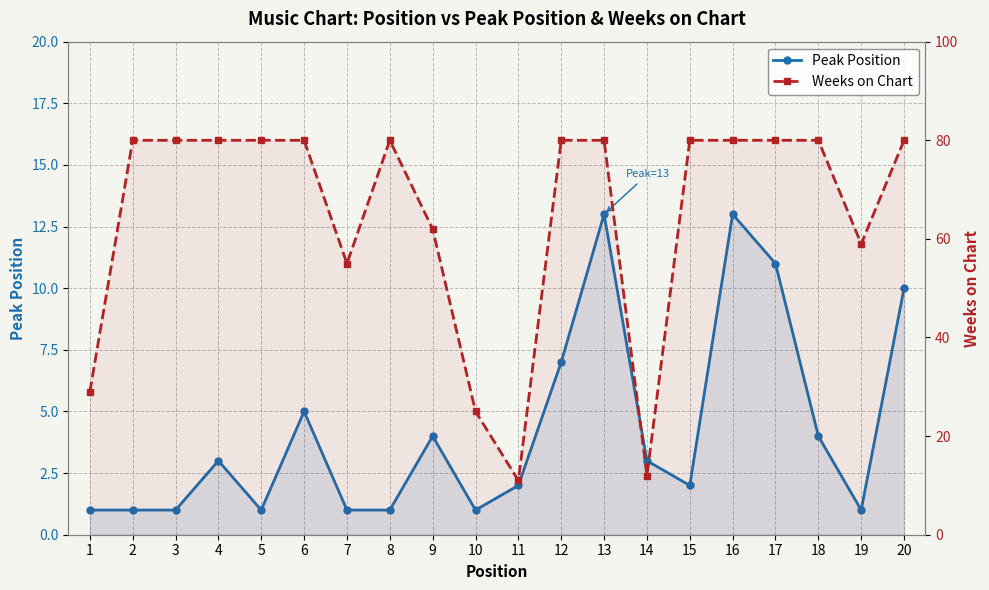

In Peak Position, how many points are lower than both neighbors (excluding endpoints)?

4